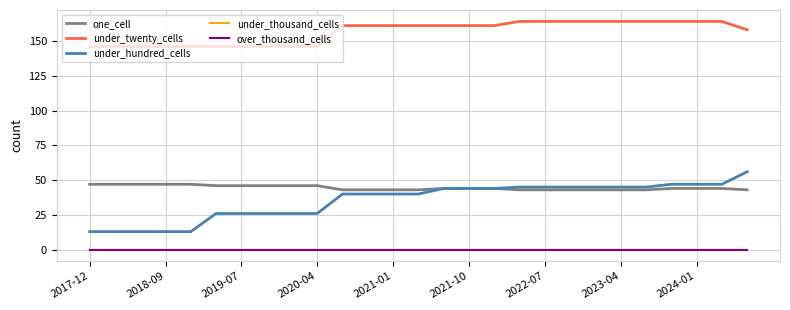

What is the highest value of the under_twenty_cells series?

164